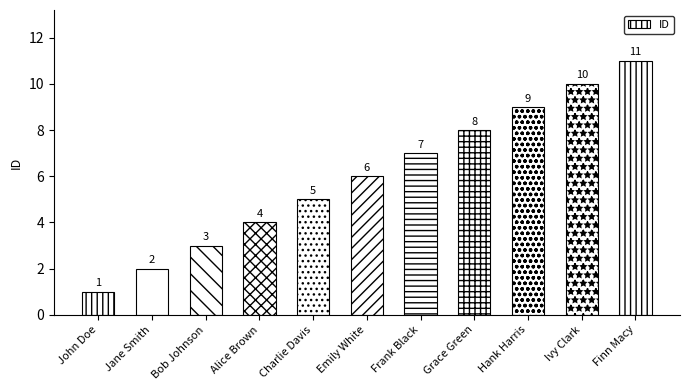

Does the chart contain any negative values?

No